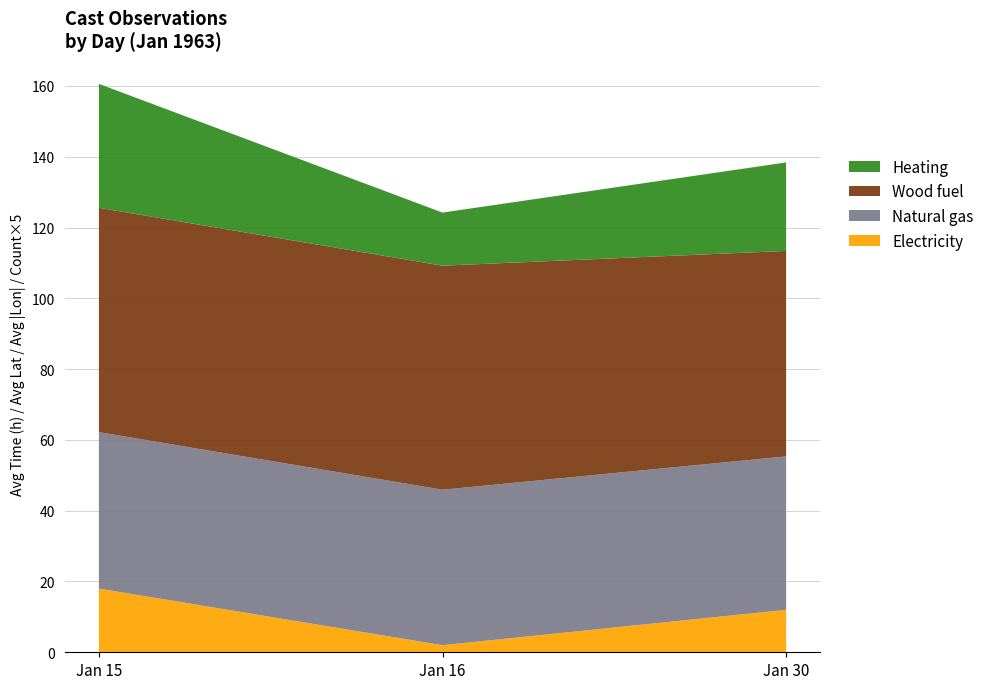

At which label is Electricity closest to 10?

Jan 30